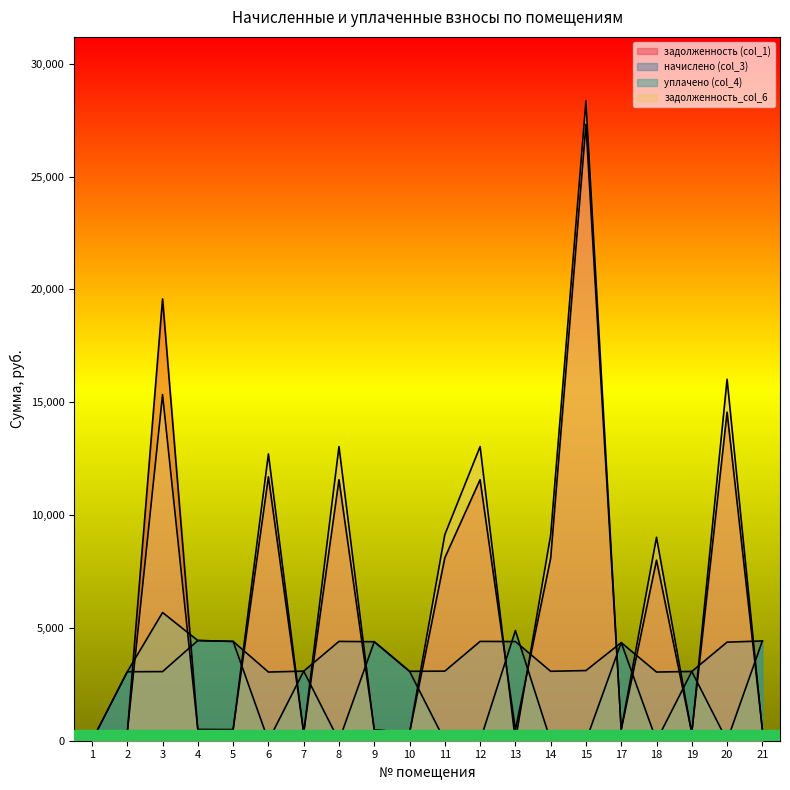

What are all the series names shown in the legend?

задолженность (col_1), начислено (col_3), уплачено (col_4), задолженность_col_6